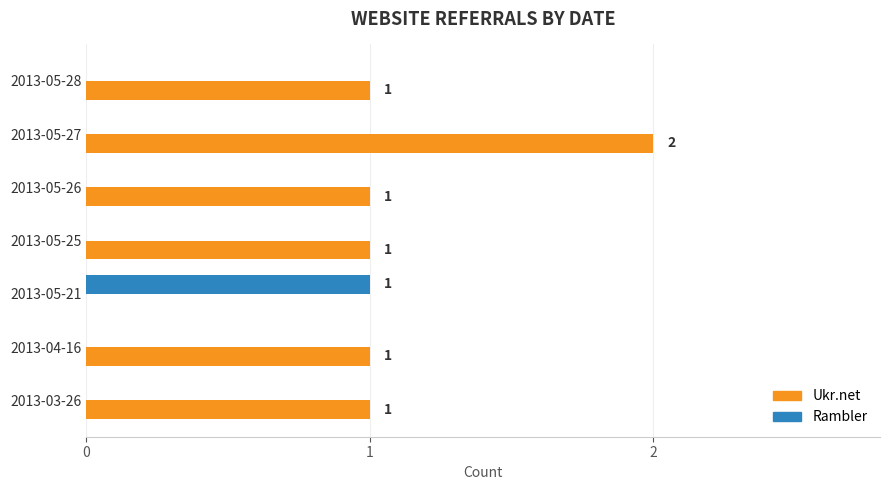

Is the value of Rambler at 2013-04-16 greater than the value of Ukr.net at 2013-05-27?

No